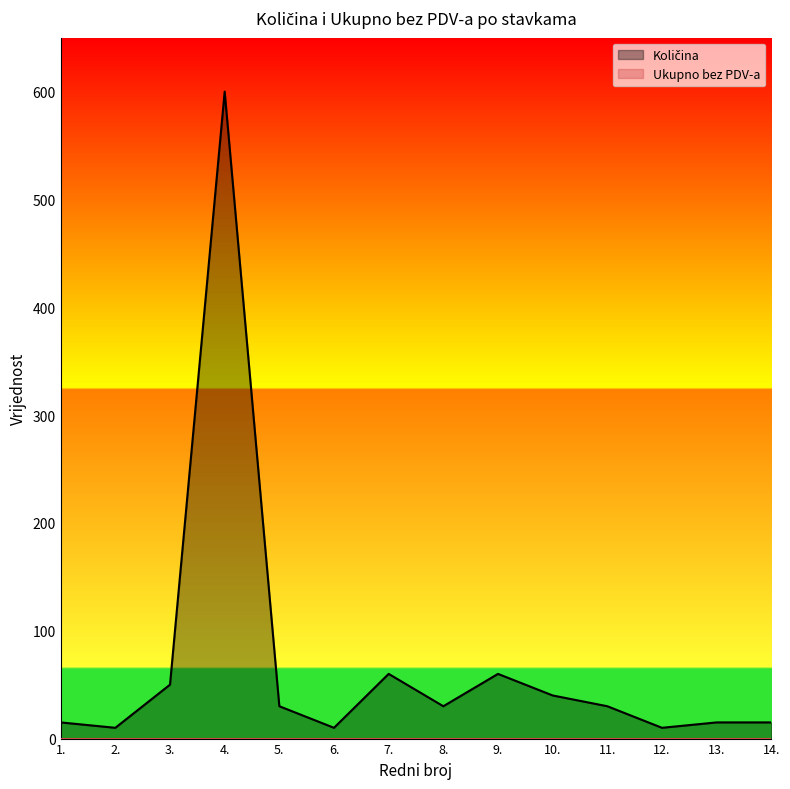

Reading left to right, transcribe all the data shown in this chart.

15	10	50	600	30	10	60	30	60	40	30	10	15	15